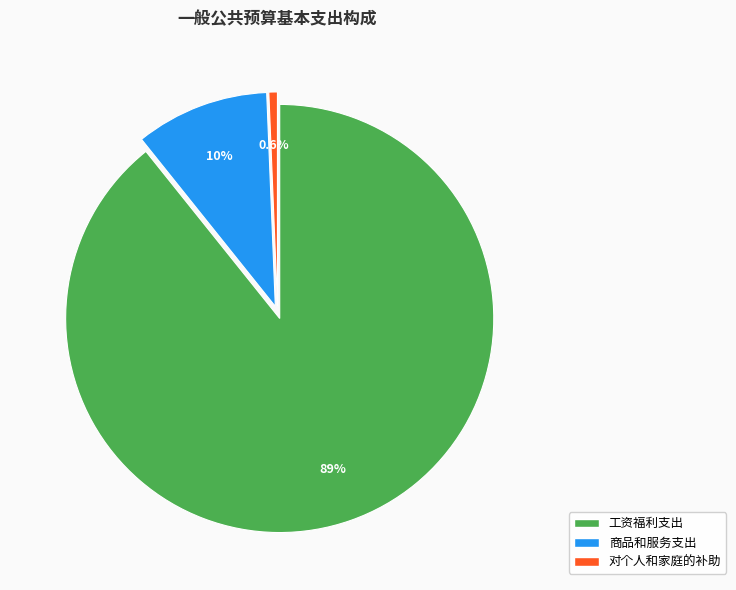

The 商品和服务支出 slice represents 1% of the pie. True or false?

False